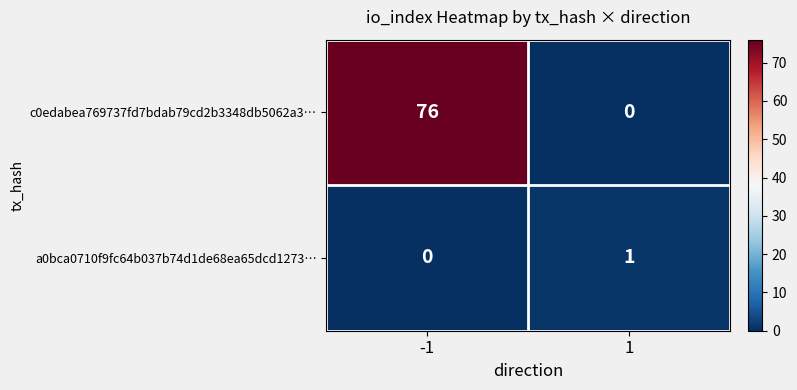

The a0bca0710f9fc64b037b74d1de68ea65dcd1273… series shows 2 at 1. True or false?

False